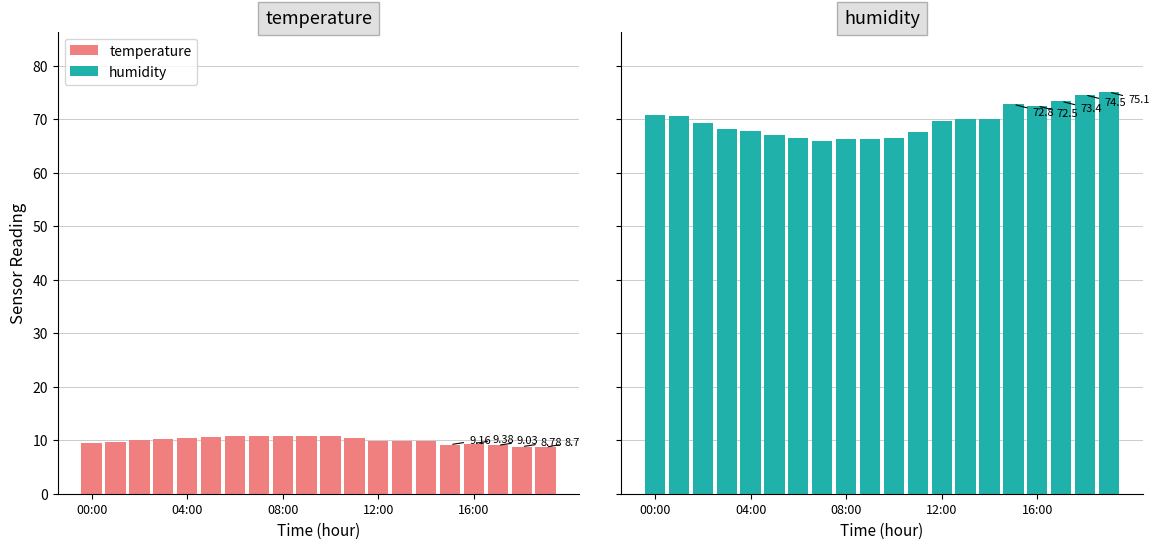

How many values in the temperature series exceed 10?

9